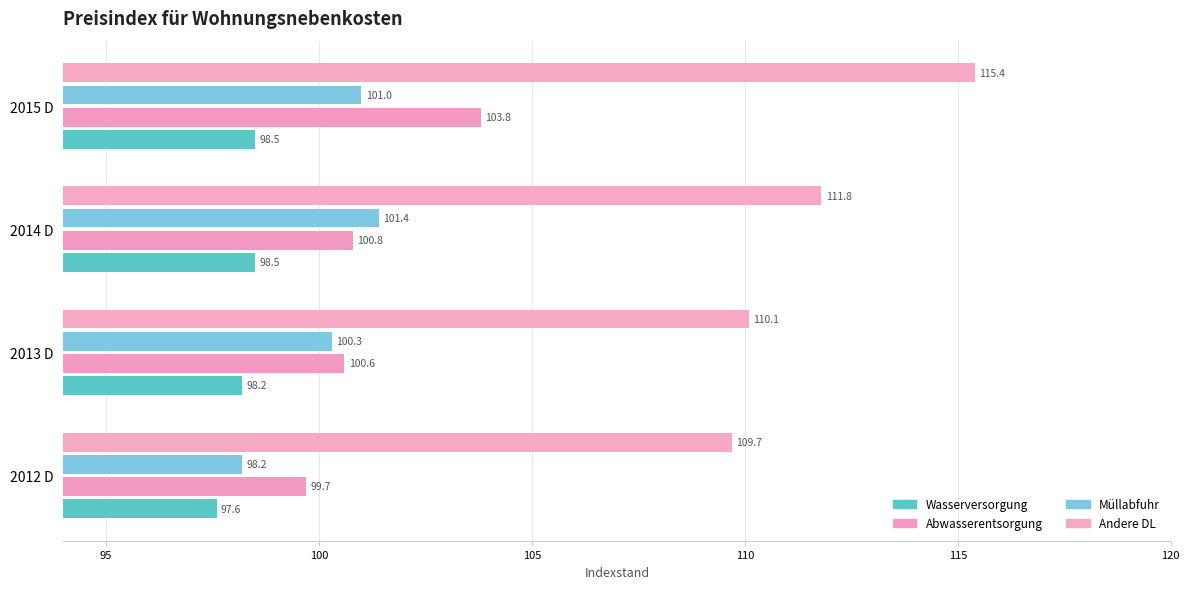

What is the sum of all Wasserversorgung values?

392.8